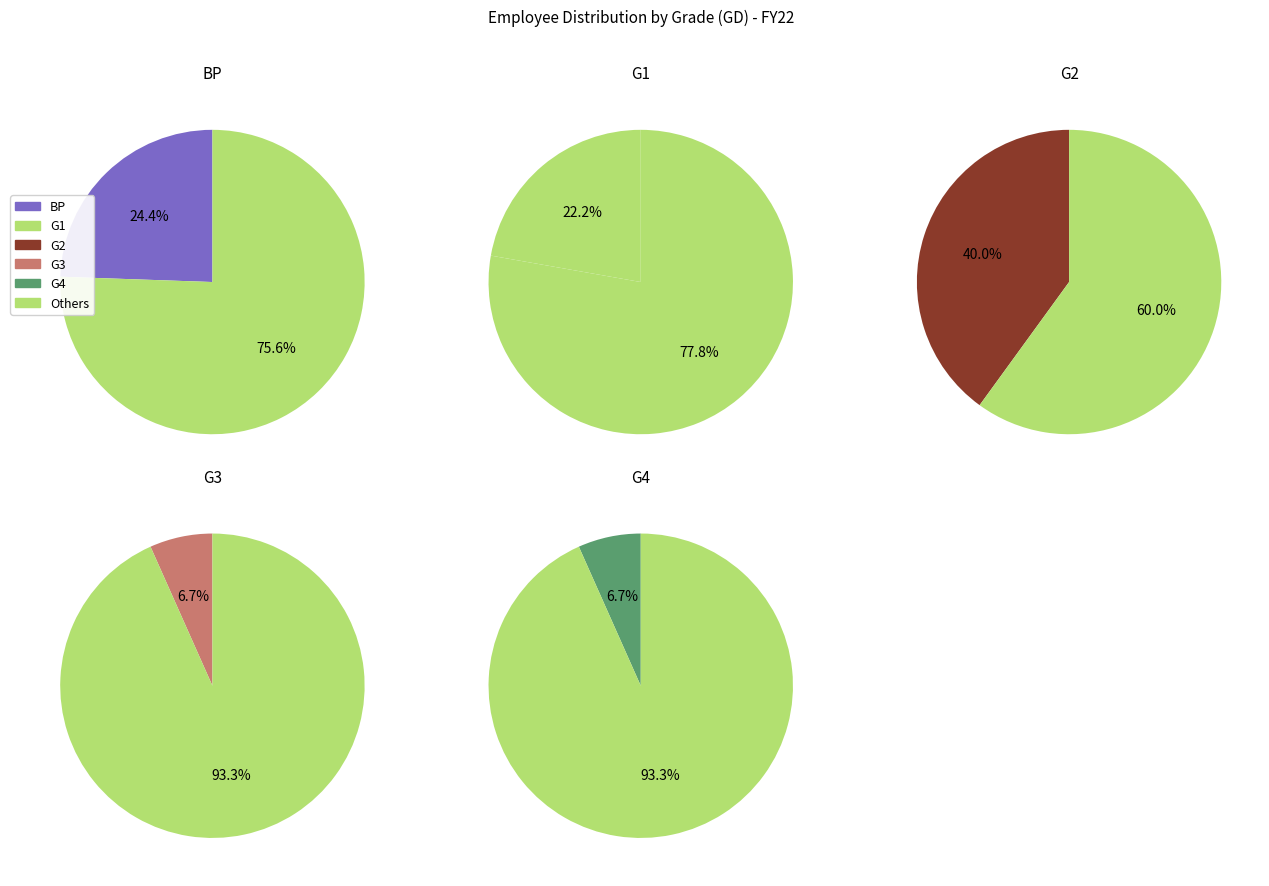

The G4 slice represents 1% of the pie. True or false?

False